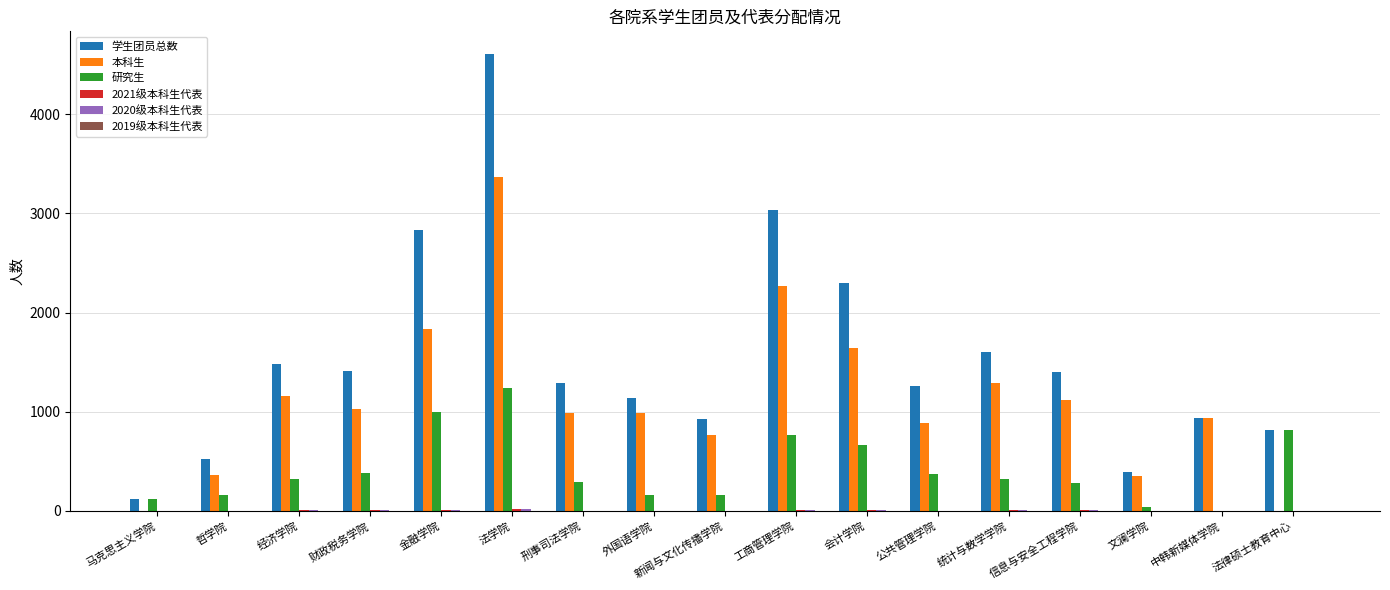

Is it true that 学生团员总数 equals 4604.0 at 法学院?

True